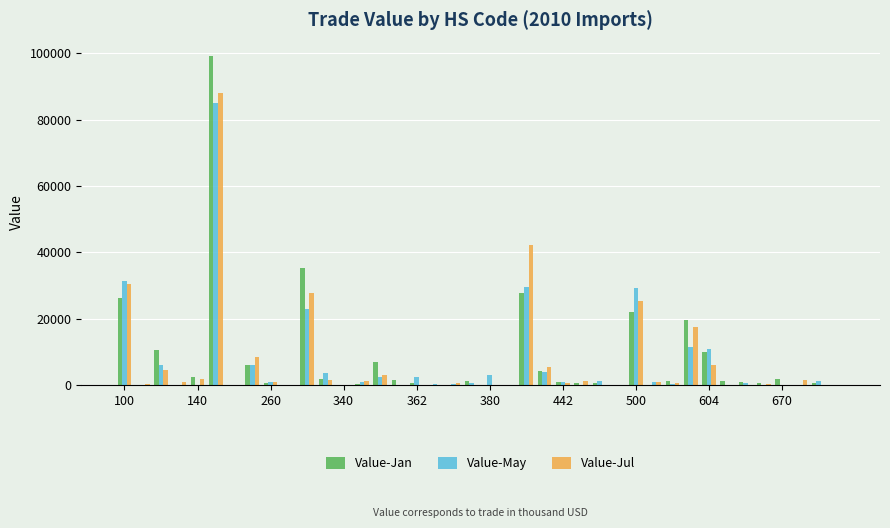

What is the sum of all Value-Jul values?

270283